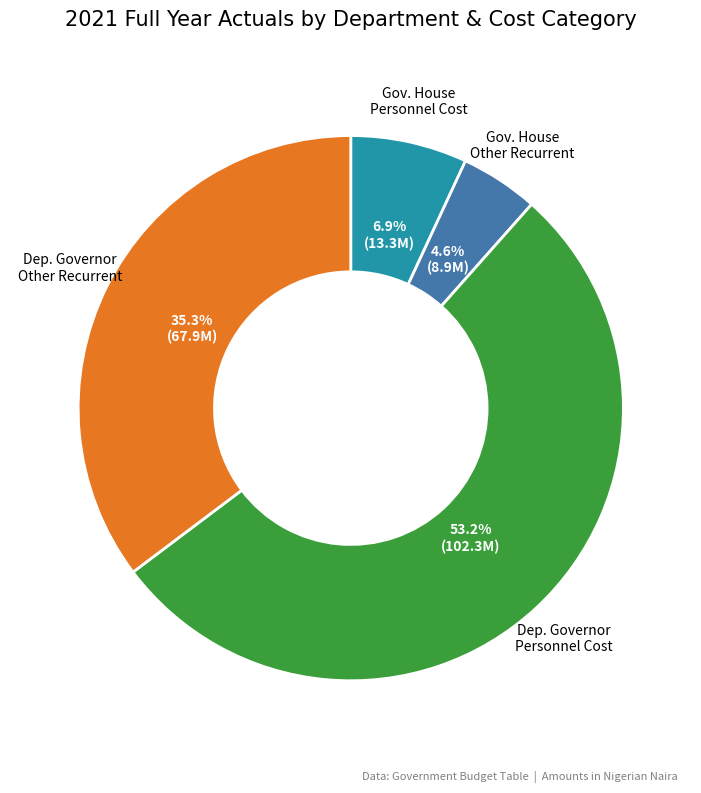

To the nearest percent, what is the average slice percentage?

25%